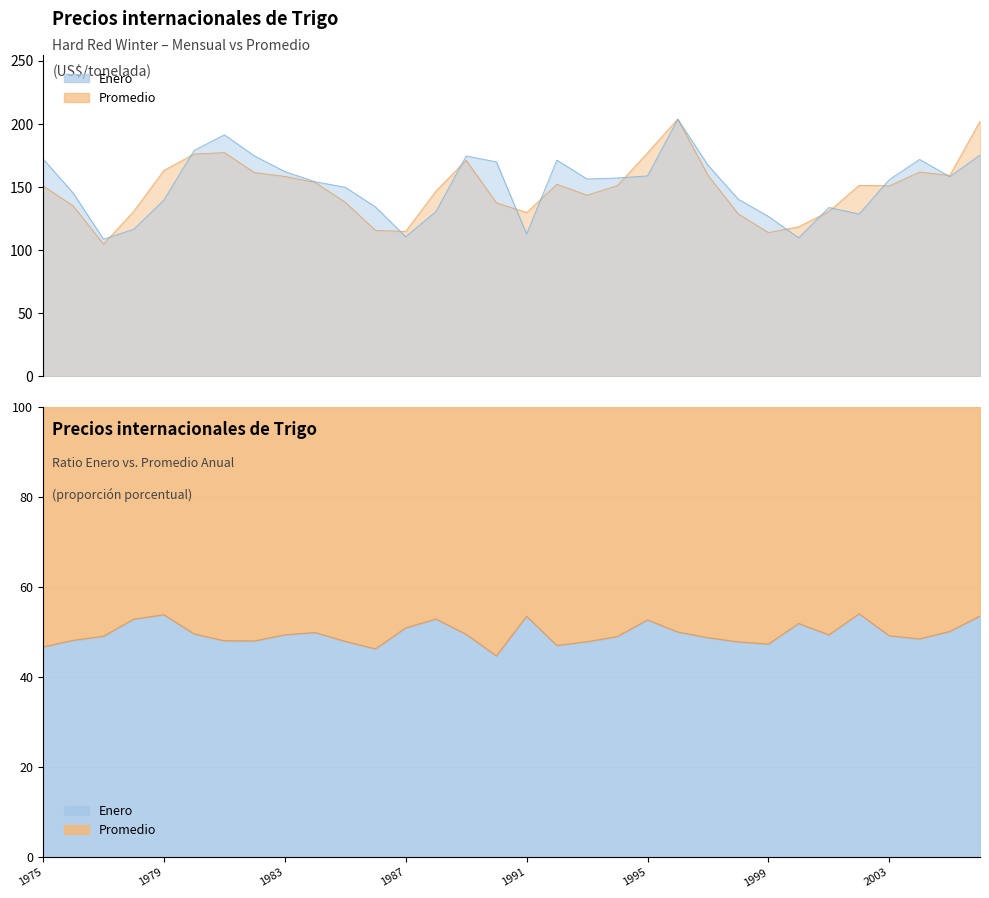

Is the value of Promedio at 1979 greater than the value of Enero at 1984?

Yes